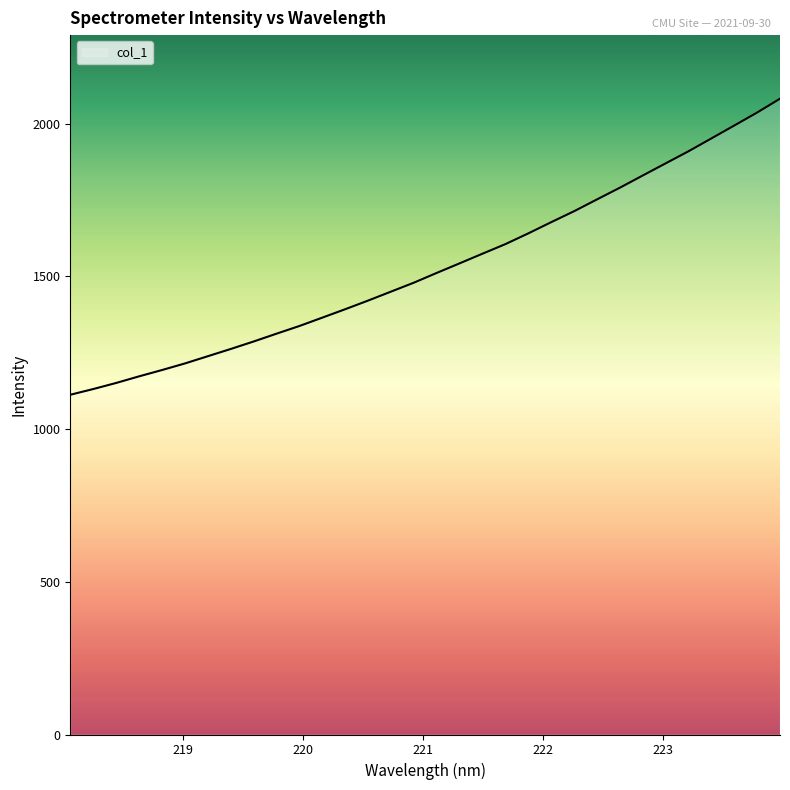

What is the difference between the maximum and minimum values?

969.5